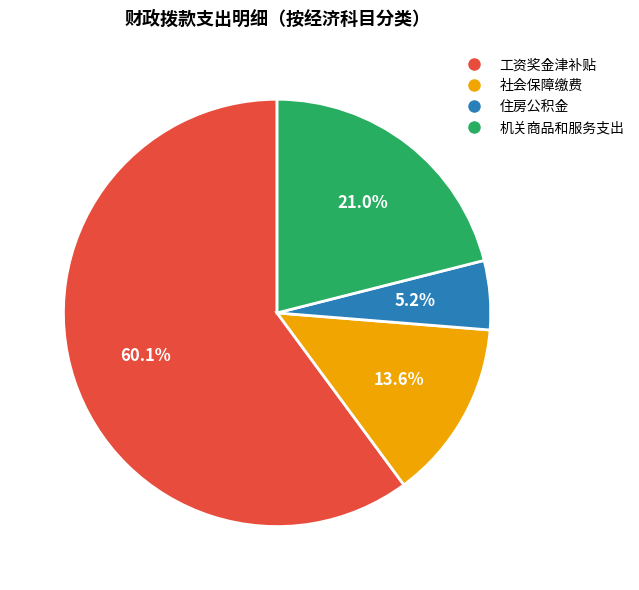

To the nearest percent, what is the difference between the largest and smallest slice percentages?

55%